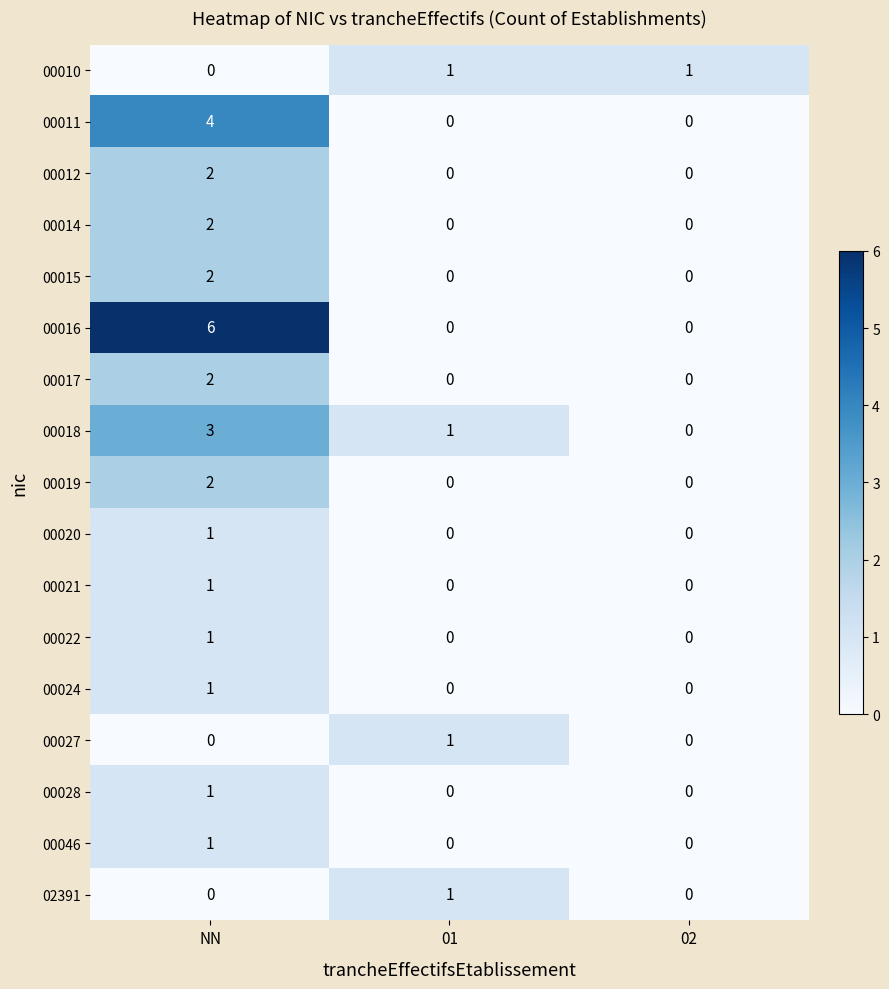

What is the maximum value shown in the chart?

6